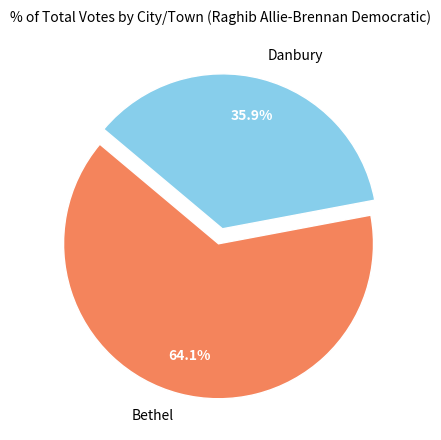

Which slice is the largest?

Bethel